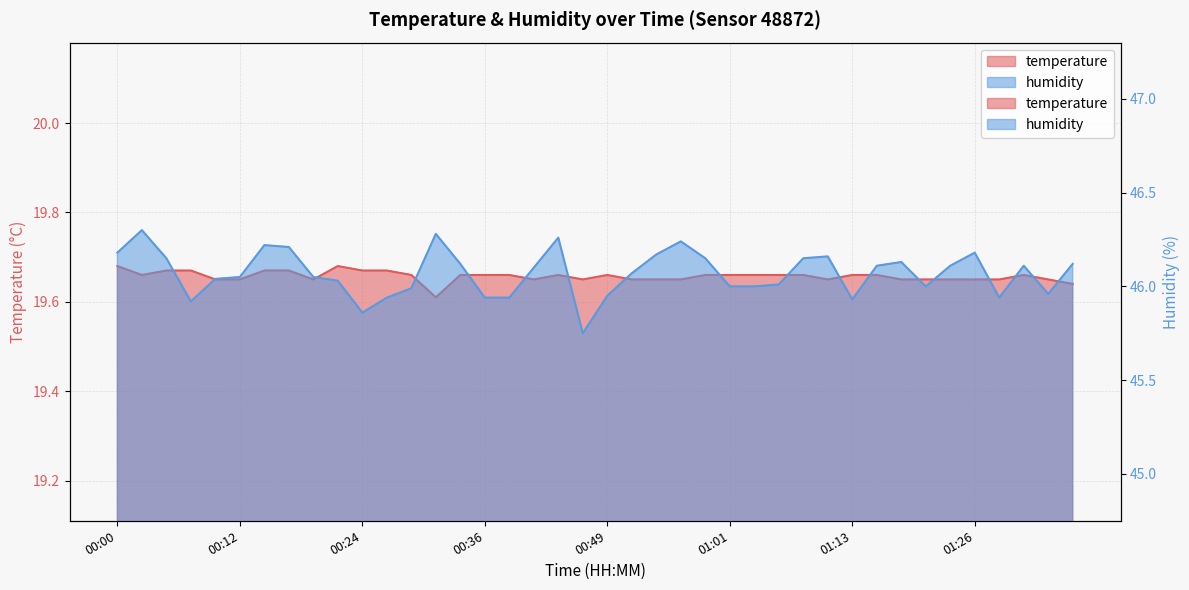

The humidity series shows 45.9 at 00:39. True or false?

True